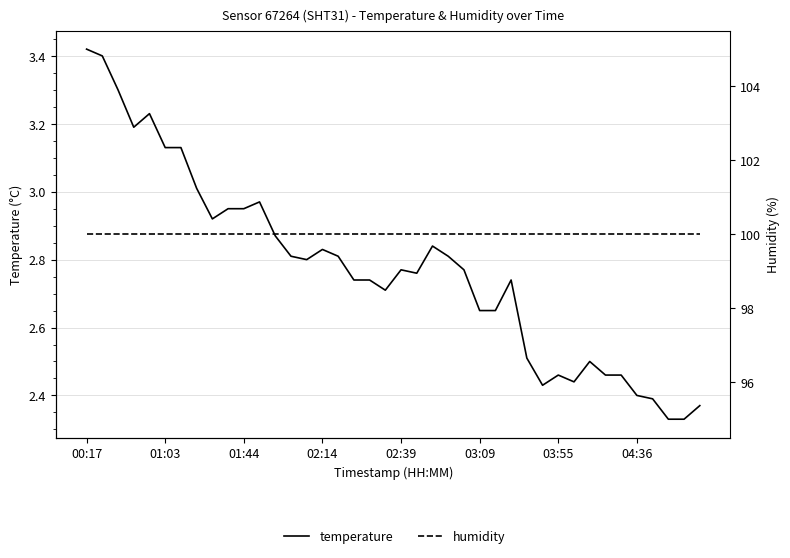

What is the maximum value shown in the chart?

100.0